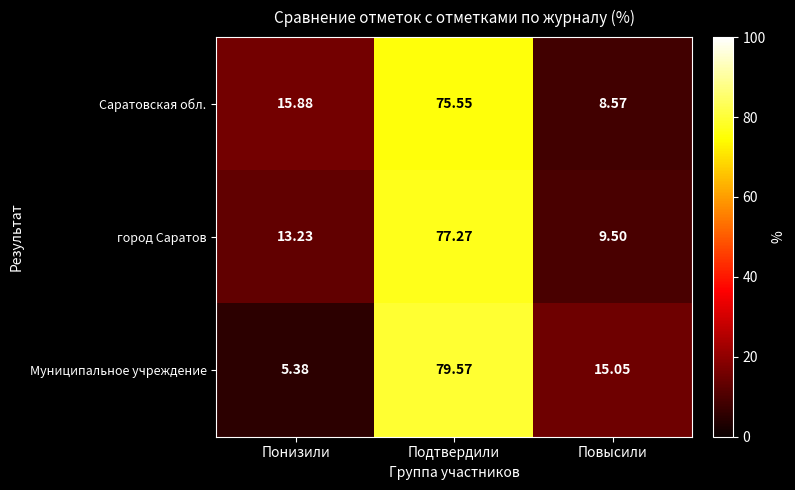

Which series changed the most between Понизили and Подтвердили?

Муниципальное учреждение